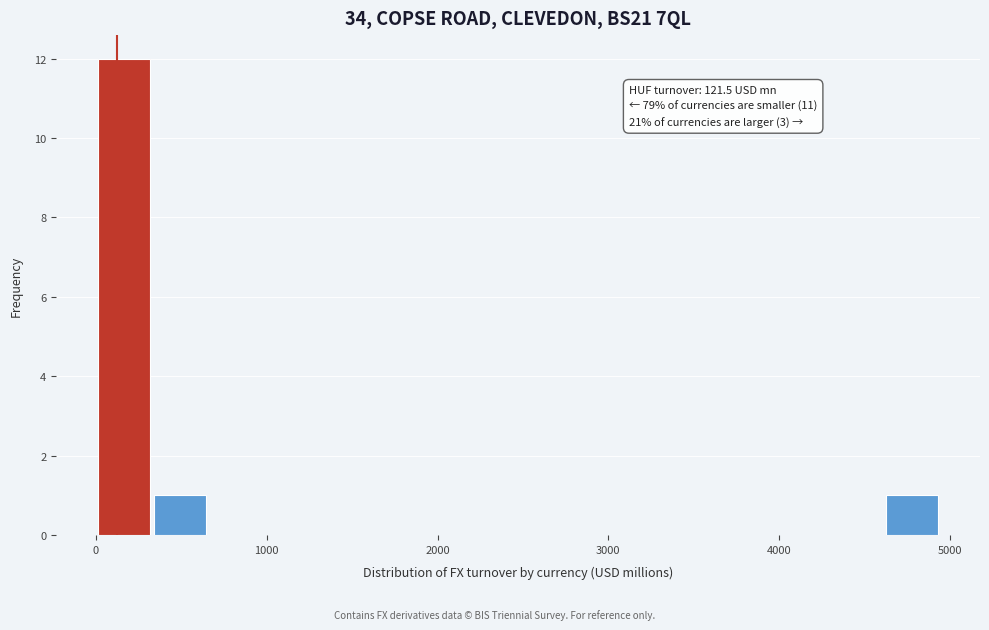

Around what value on the x-axis is the tallest bar? Give the approximate position of its centre, as read against the axis.

200